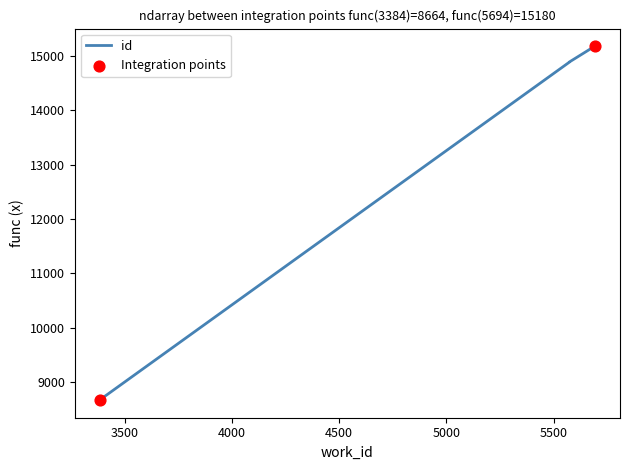

What is the change in value from 5683 to 5691?

+18